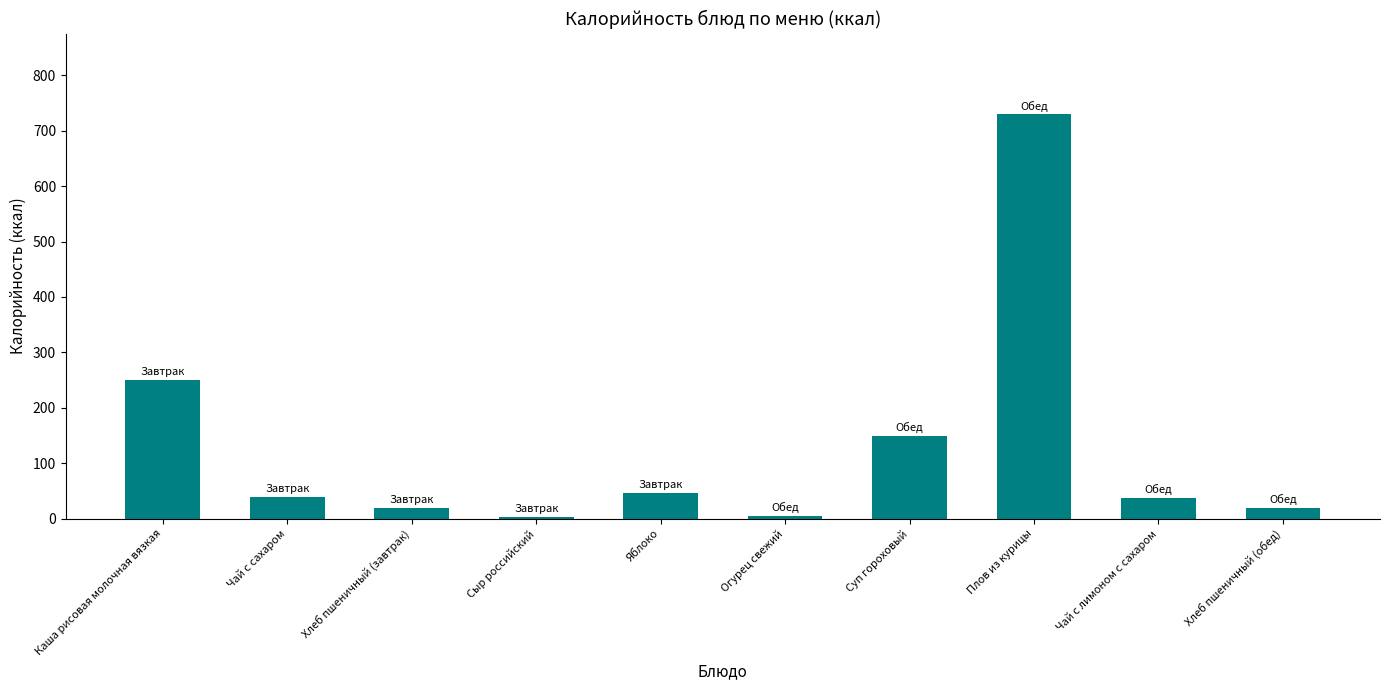

What is the ratio of the value at Чай с сахаром to the value at Суп гороховый?

0.3